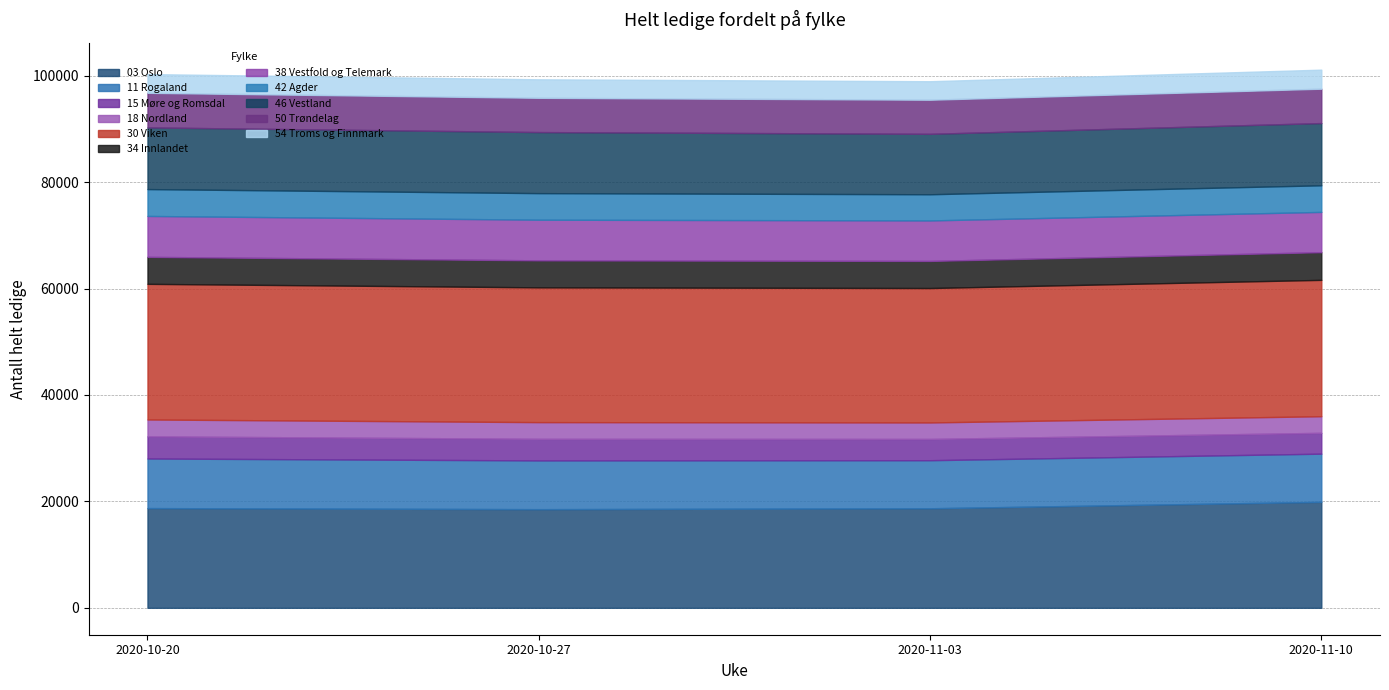

Which category has the highest value in the 2020-10-27 series?

30 Viken